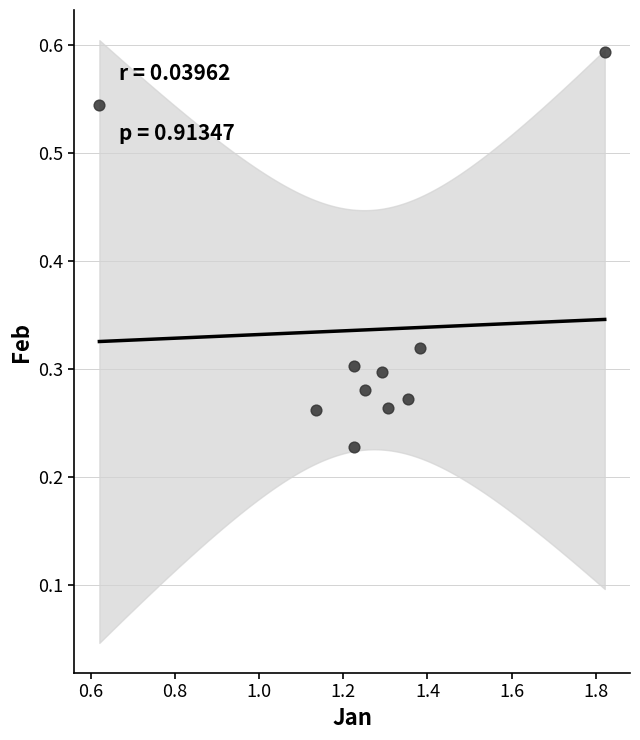

What is the range of X values (max minus min)?

1.2